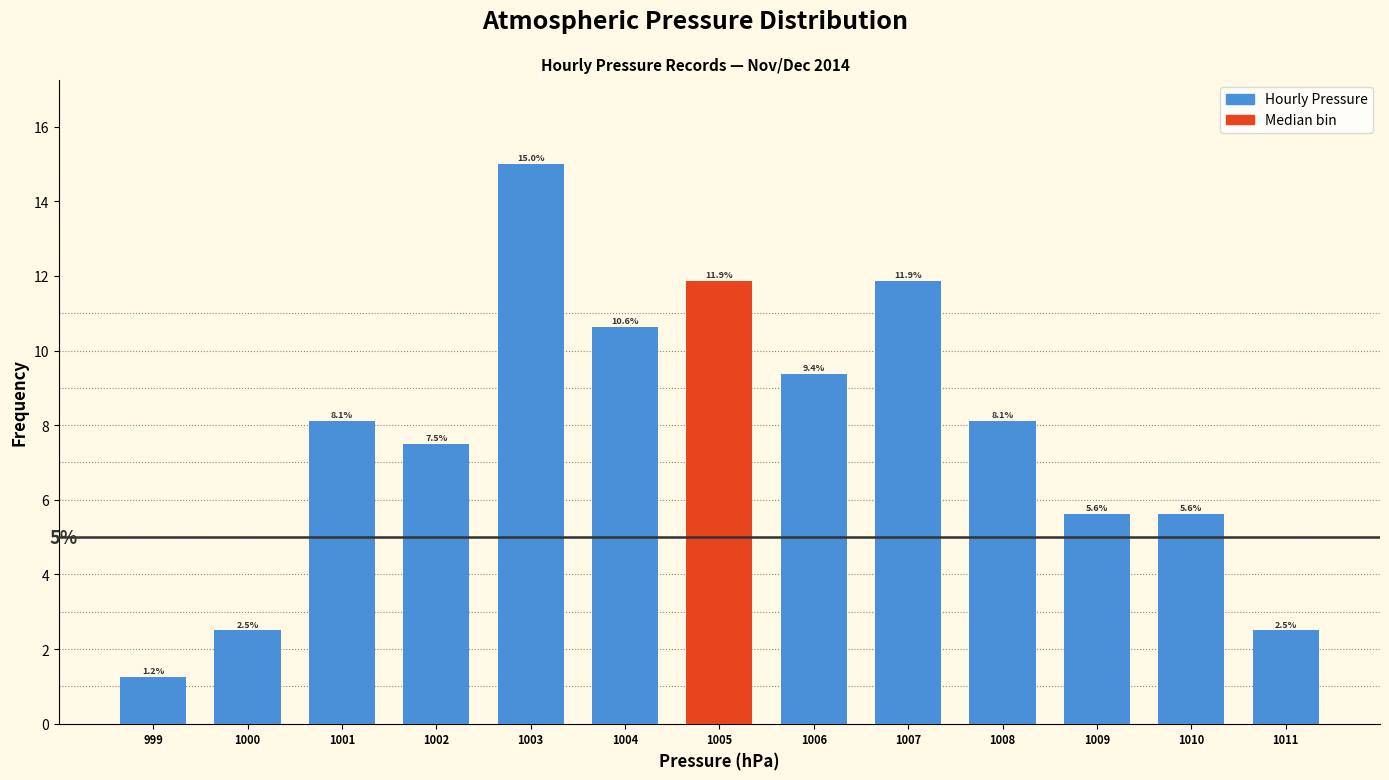

What is the value of the 6th bar from the left?

10.6